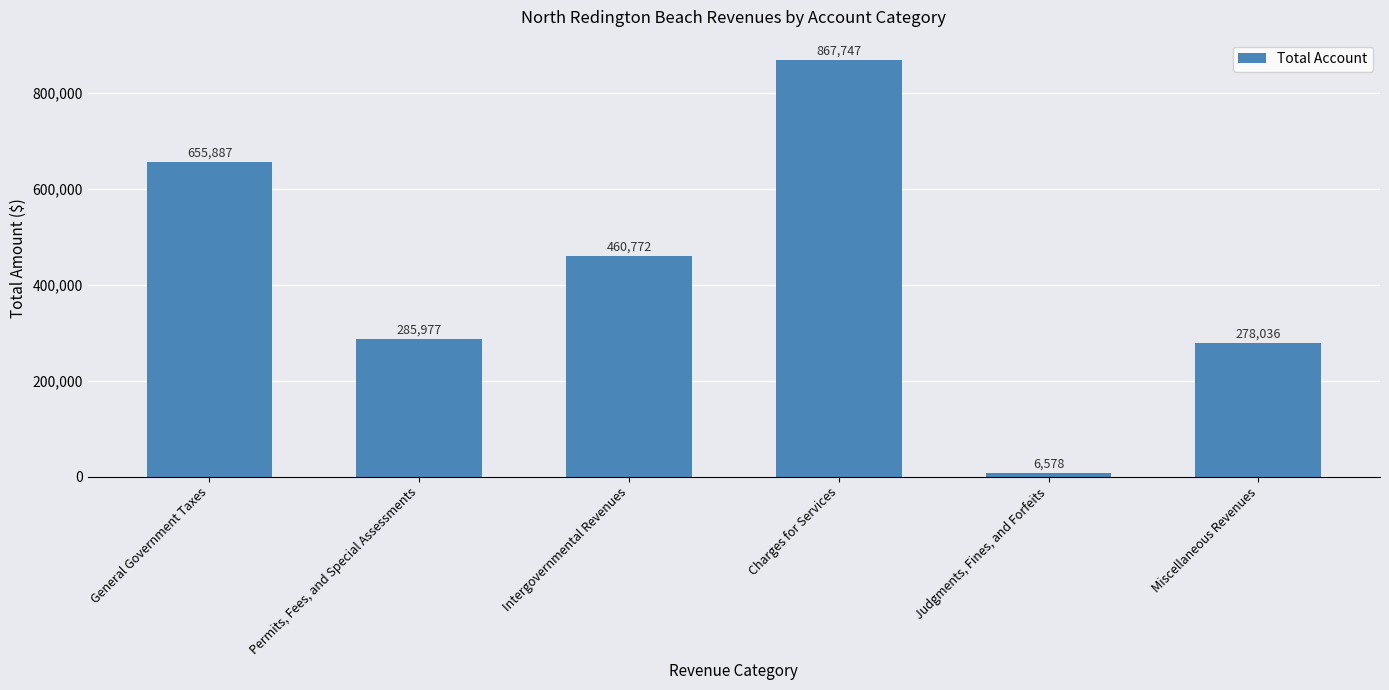

Which category has the highest value across all series?

Charges for Services